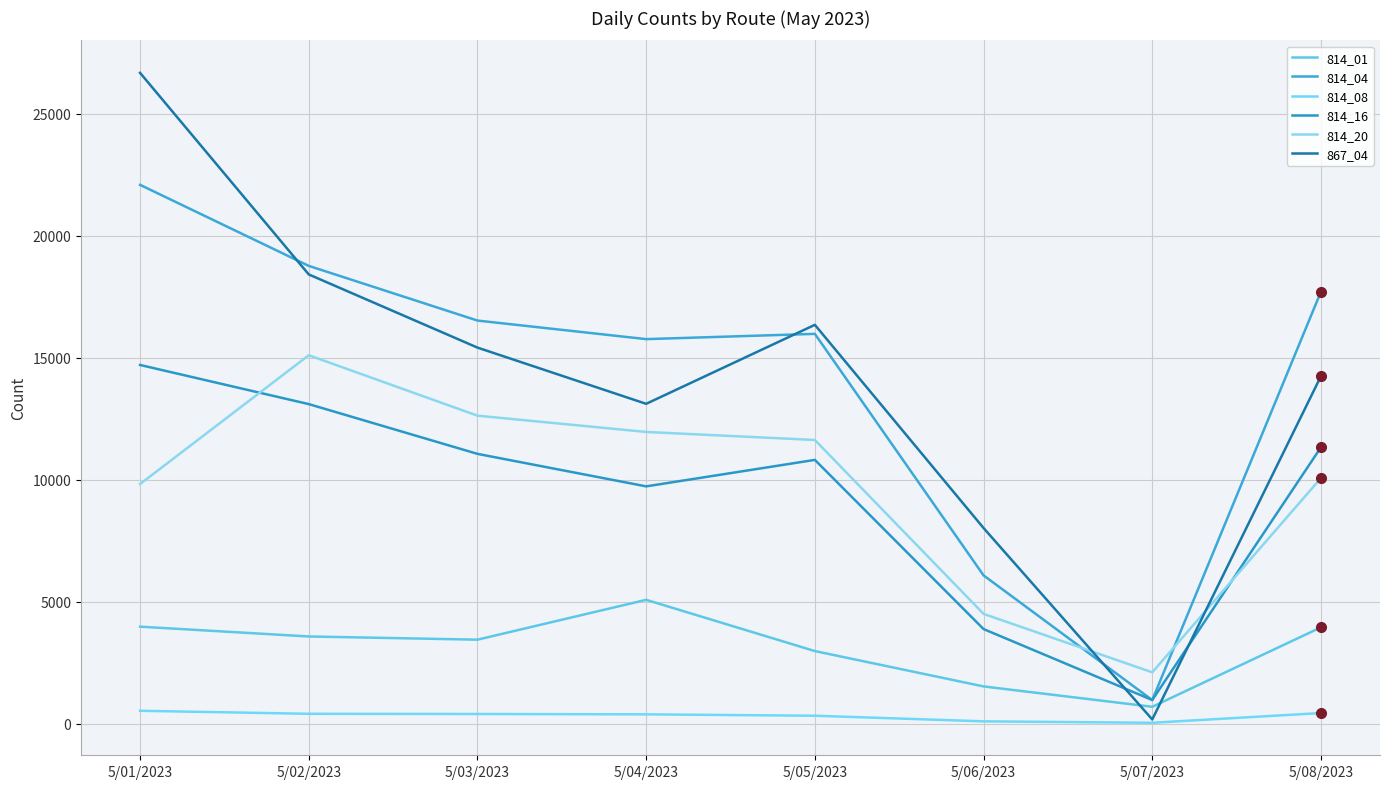

At which label does 814_20 reach its minimum?

5/07/2023